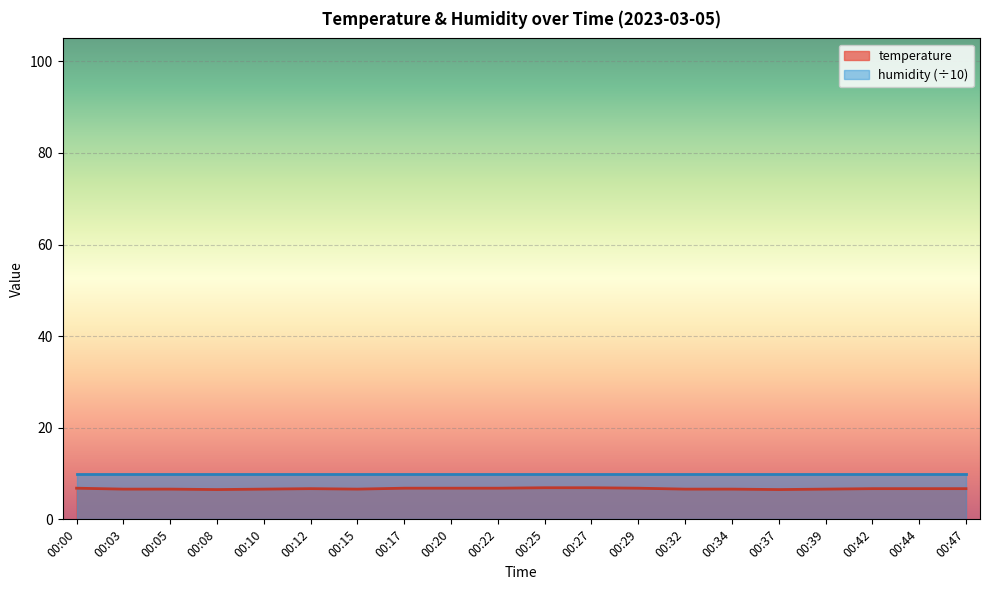

Which category has the highest value across all series?

00:25